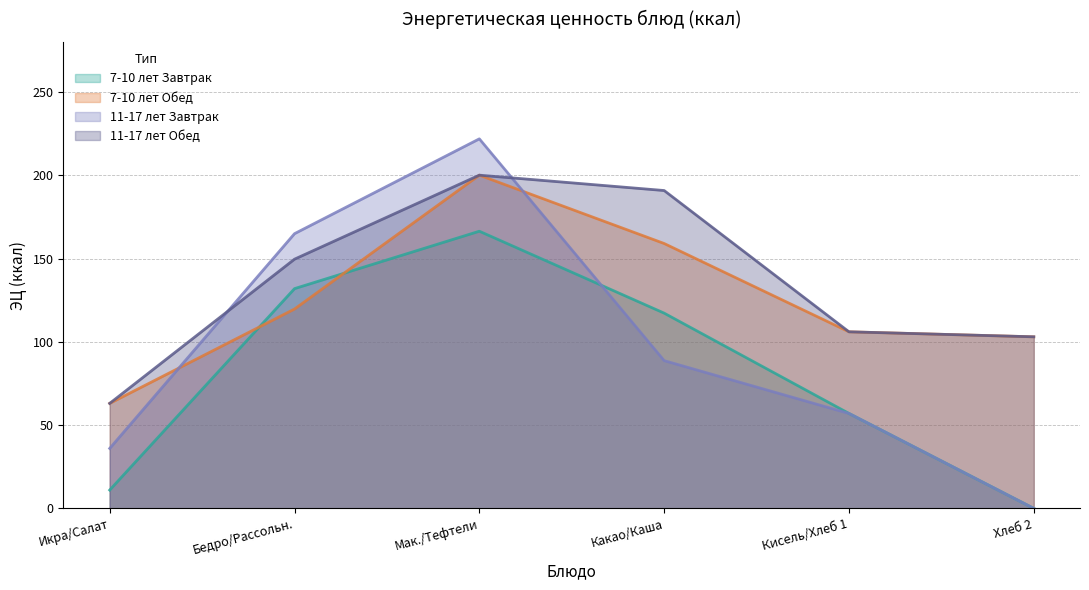

At which category does 11-17 лет Обед reach its first local peak?

Мак./Тефтели